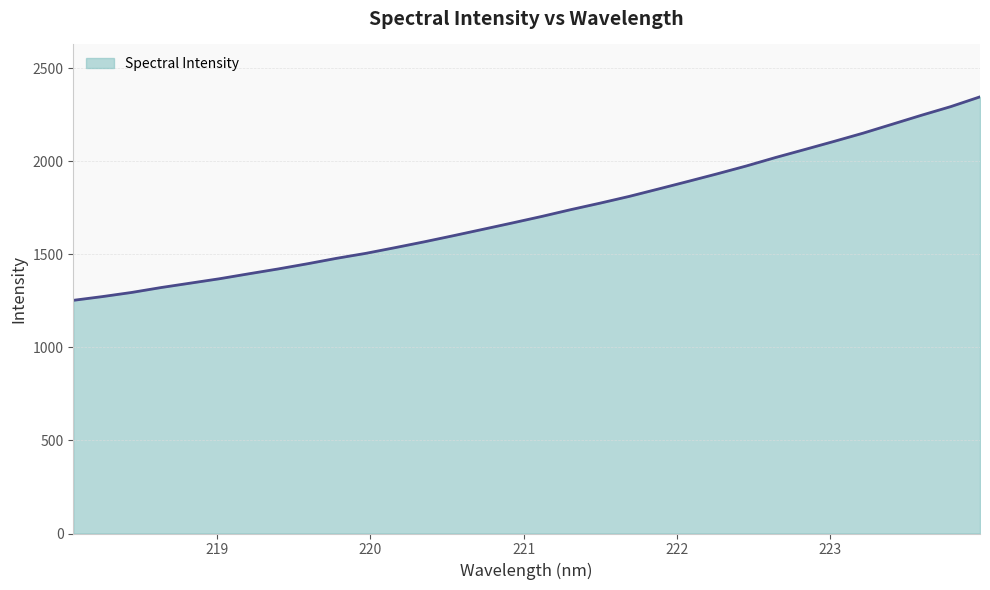

What is the greatest value displayed?

2347.3